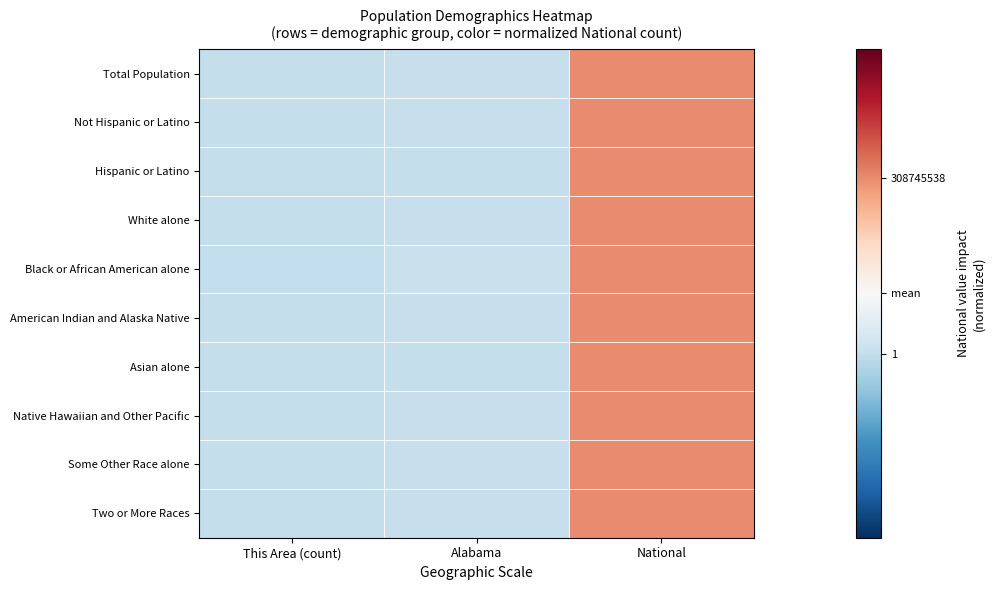

Reading left to right, extract all data points from this chart.

Total Population: This Area (count)=-0.7	Alabama=-0.7	National=1.4
Not Hispanic or Latino: This Area (count)=-0.7	Alabama=-0.7	National=1.4
Hispanic or Latino: This Area (count)=-0.7	Alabama=-0.7	National=1.4
White alone: This Area (count)=-0.7	Alabama=-0.7	National=1.4
Black or African American alone: This Area (count)=-0.7	Alabama=-0.7	National=1.4
American Indian and Alaska Native: This Area (count)=-0.7	Alabama=-0.7	National=1.4
Asian alone: This Area (count)=-0.7	Alabama=-0.7	National=1.4
Native Hawaiian and Other Pacific: This Area (count)=-0.7	Alabama=-0.7	National=1.4
Some Other Race alone: This Area (count)=-0.7	Alabama=-0.7	National=1.4
Two or More Races: This Area (count)=-0.7	Alabama=-0.7	National=1.4